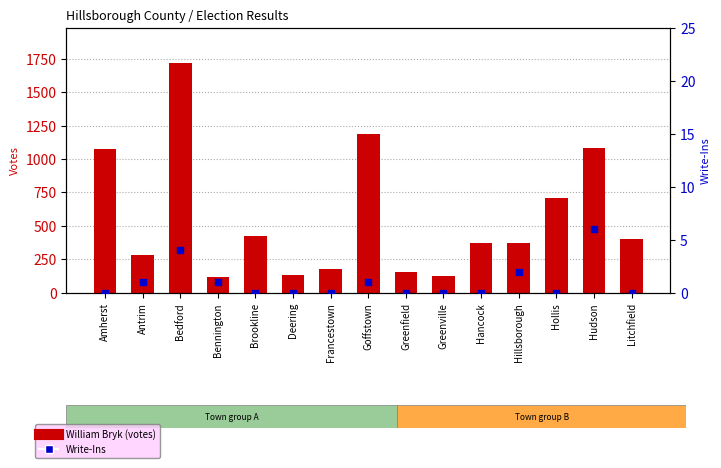

Which series has the largest total across all categories?

William Bryk (votes)